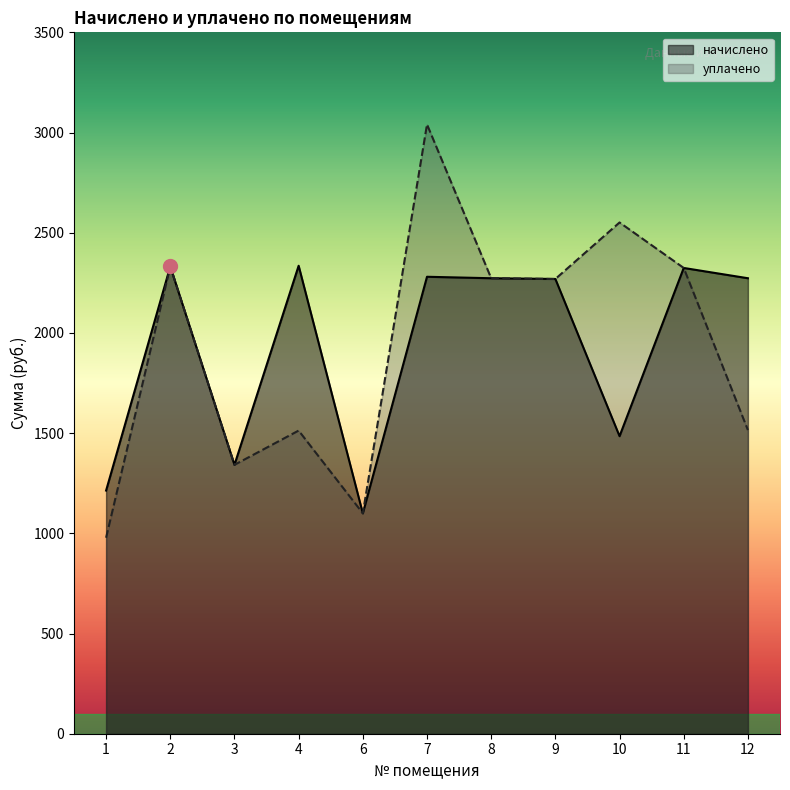

What is the total value across all series at 11?

4648.5